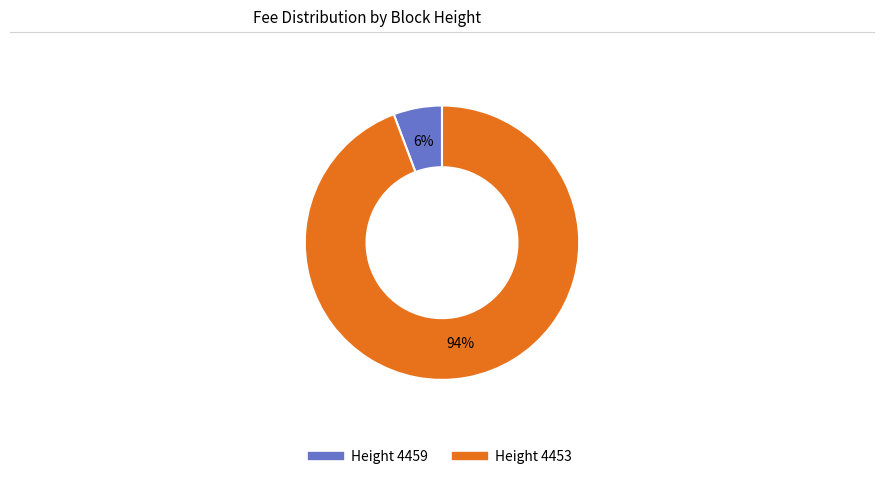

Does any single category account for the majority?

Yes